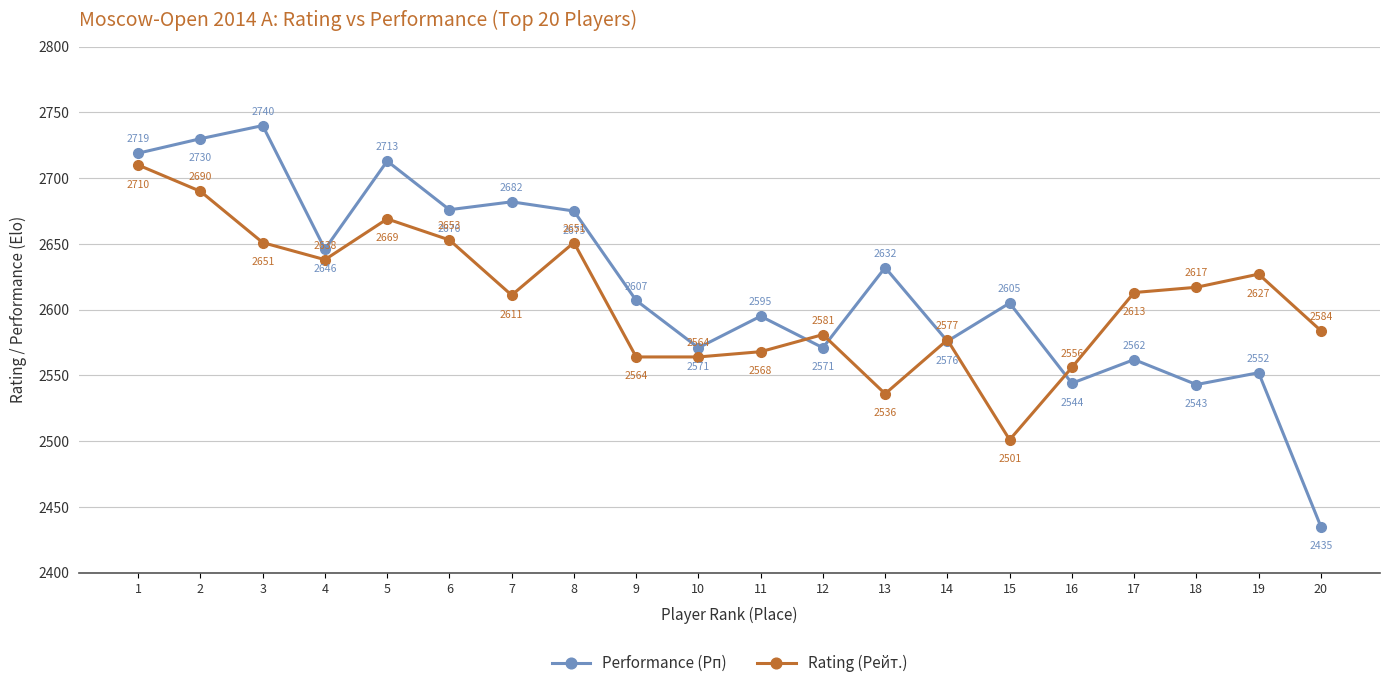

Reading left to right, transcribe all the data shown in this chart.

Performance (Рп): 2719	2730	2740	2646	2713	2676	2682	2675	2607	2571	2595	2571	2632	2576	2605	2544	2562	2543	2552	2435
Rating (Рейт.): 2710	2690	2651	2638	2669	2653	2611	2651	2564	2564	2568	2581	2536	2577	2501	2556	2613	2617	2627	2584